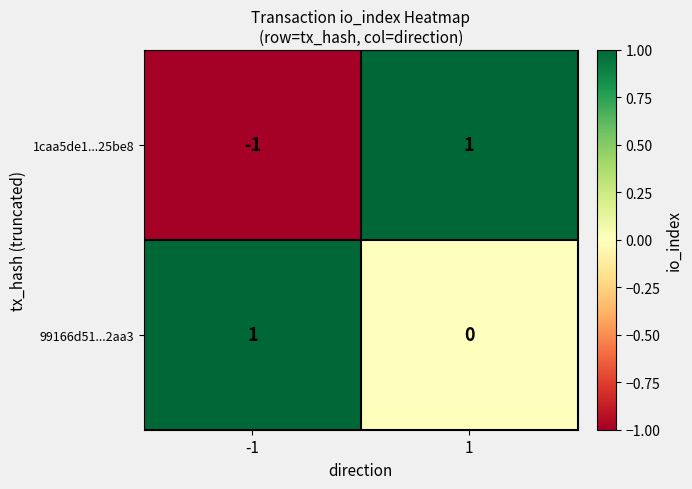

Reading left to right, transcribe all the data shown in this chart.

1caa5de1...25be8: -1	1
99166d51...2aa3: 1	0